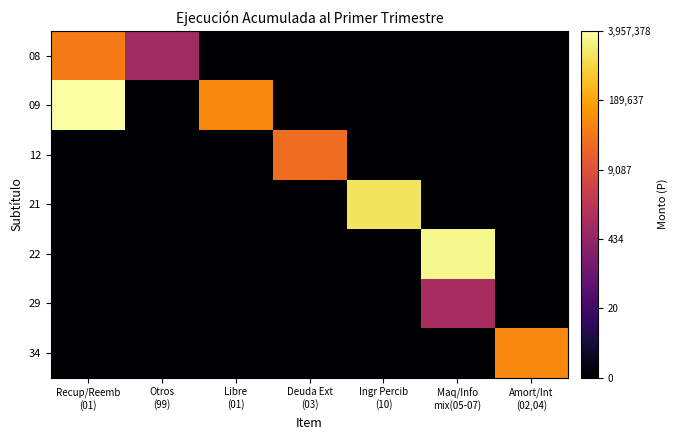

What is the total value across all series at Recup/Reemb
(01)?

11.3